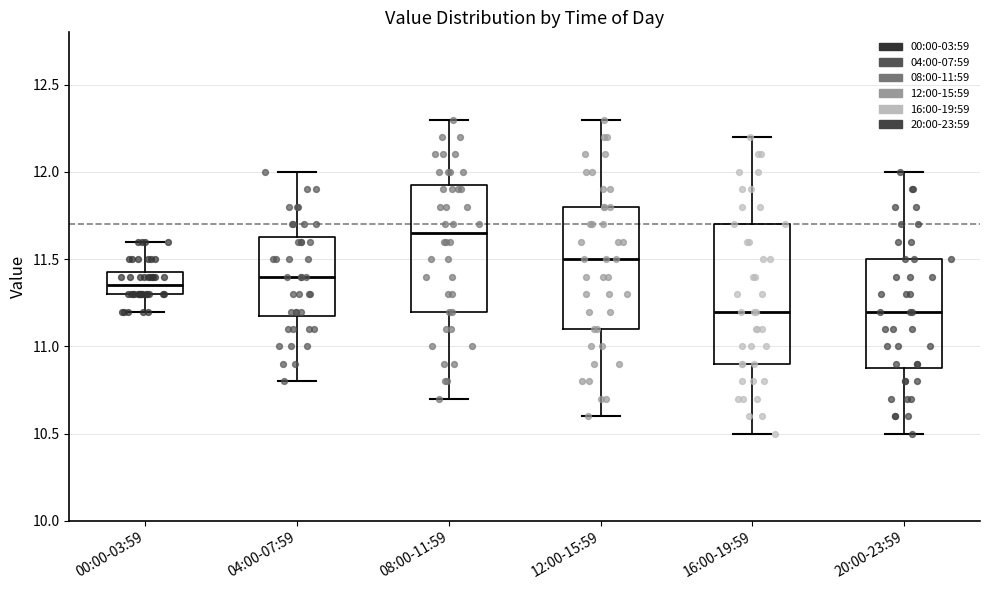

Reading left to right, read every box against the y-axis: the position of its median line, the range the box covers, and the ends of its whiskers. The values are not printed on the chart, so give them approximately, as read against the axis.

00:00-03:59: median 11.35, box 11.30 to 11.45, whiskers 11.20 to 11.60
04:00-07:59: median 11.40, box 11.20 to 11.65, whiskers 10.80 to 12.00
08:00-11:59: median 11.65, box 11.20 to 11.95, whiskers 10.70 to 12.30
12:00-15:59: median 11.50, box 11.10 to 11.80, whiskers 10.60 to 12.30
16:00-19:59: median 11.20, box 10.90 to 11.70, whiskers 10.50 to 12.20
20:00-23:59: median 11.20, box 10.90 to 11.50, whiskers 10.50 to 12.00